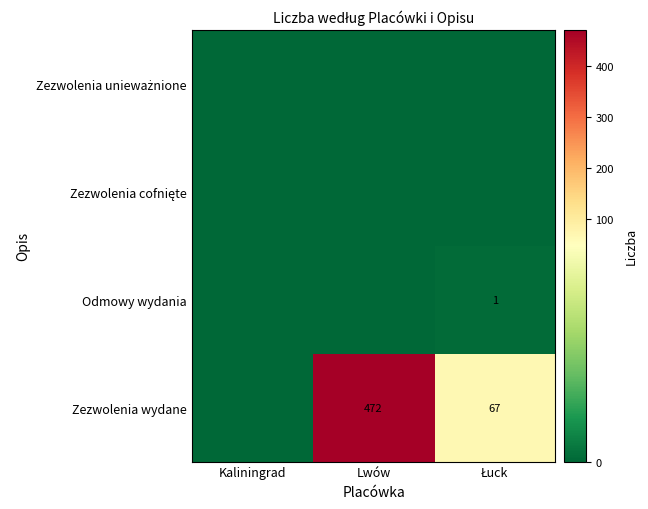

Between Łuck and Kaliningrad, which is larger?

Łuck